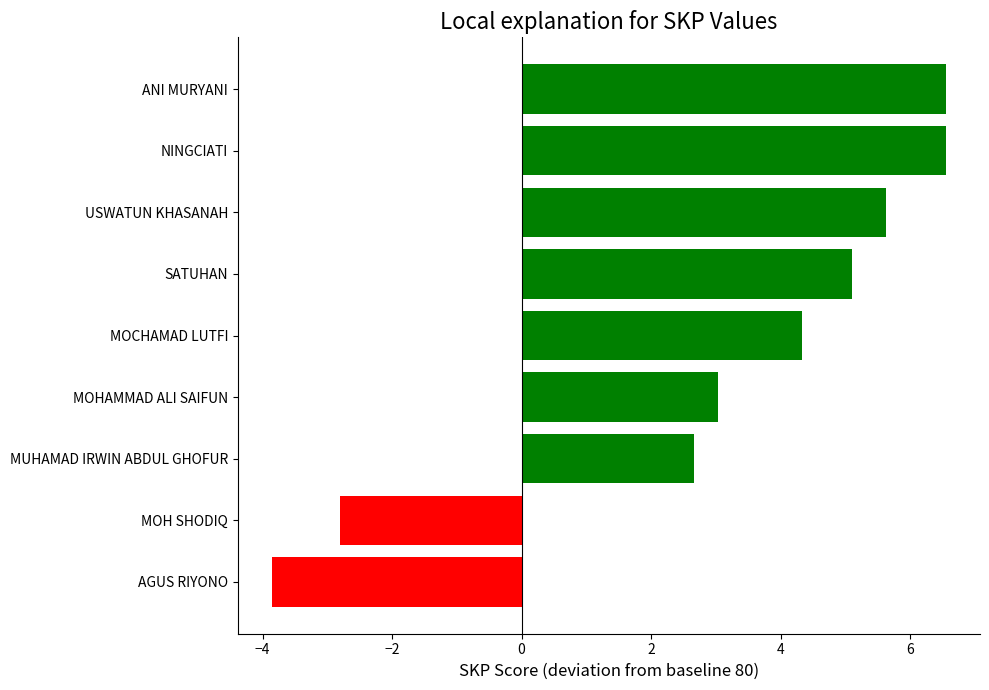

Reading top to bottom, extract all data points from this chart.

ANI MURYANI=6.6	NINGCIATI=6.6	USWATUN KHASANAH=5.6	SATUHAN=5.1	MOCHAMAD LUTFI=4.3	MOHAMMAD ALI SAIFUN=3.0	MUHAMAD IRWIN ABDUL GHOFUR=2.7	MOH SHODIQ=-2.8	AGUS RIYONO=-3.9